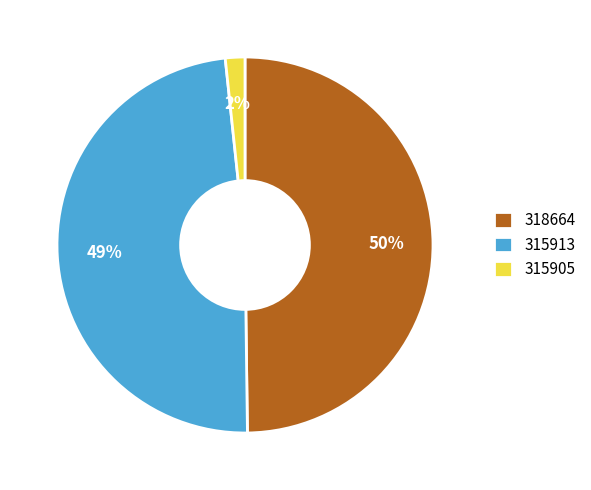

Combined, do 315905 and 318664 account for over 50%?

Yes